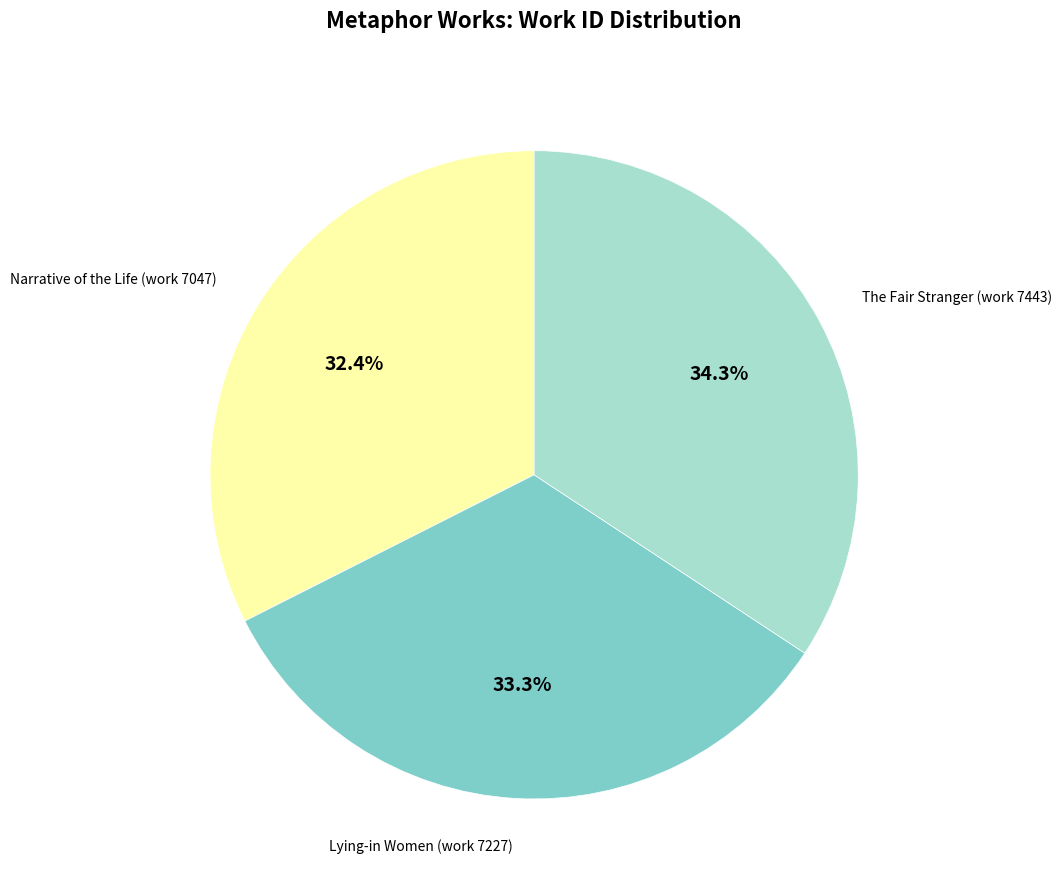

Approximately how many times larger is the value at Narrative of the Life (work 7047) compared to The Fair Stranger (work 7443)?

0.9